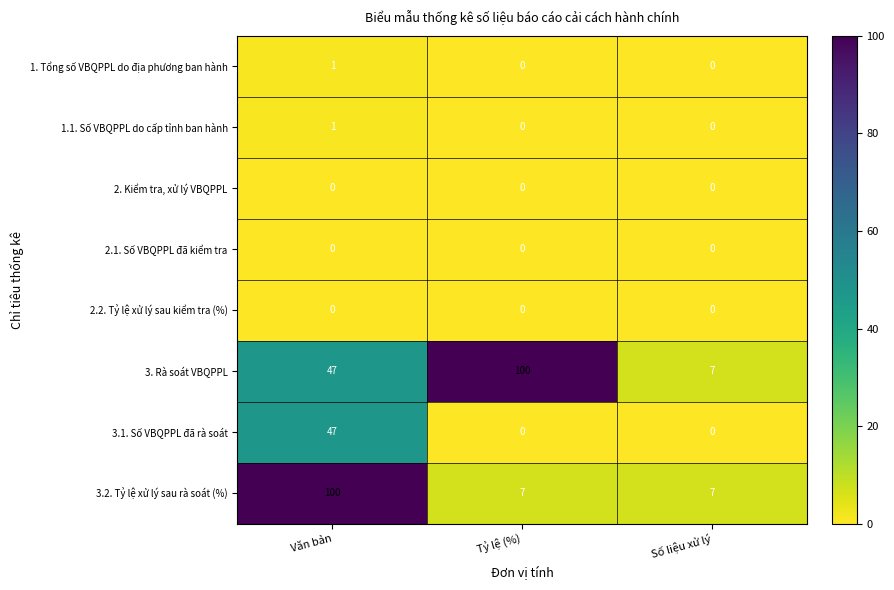

What is the spread (max minus min) of values at Số liệu xử lý?

7